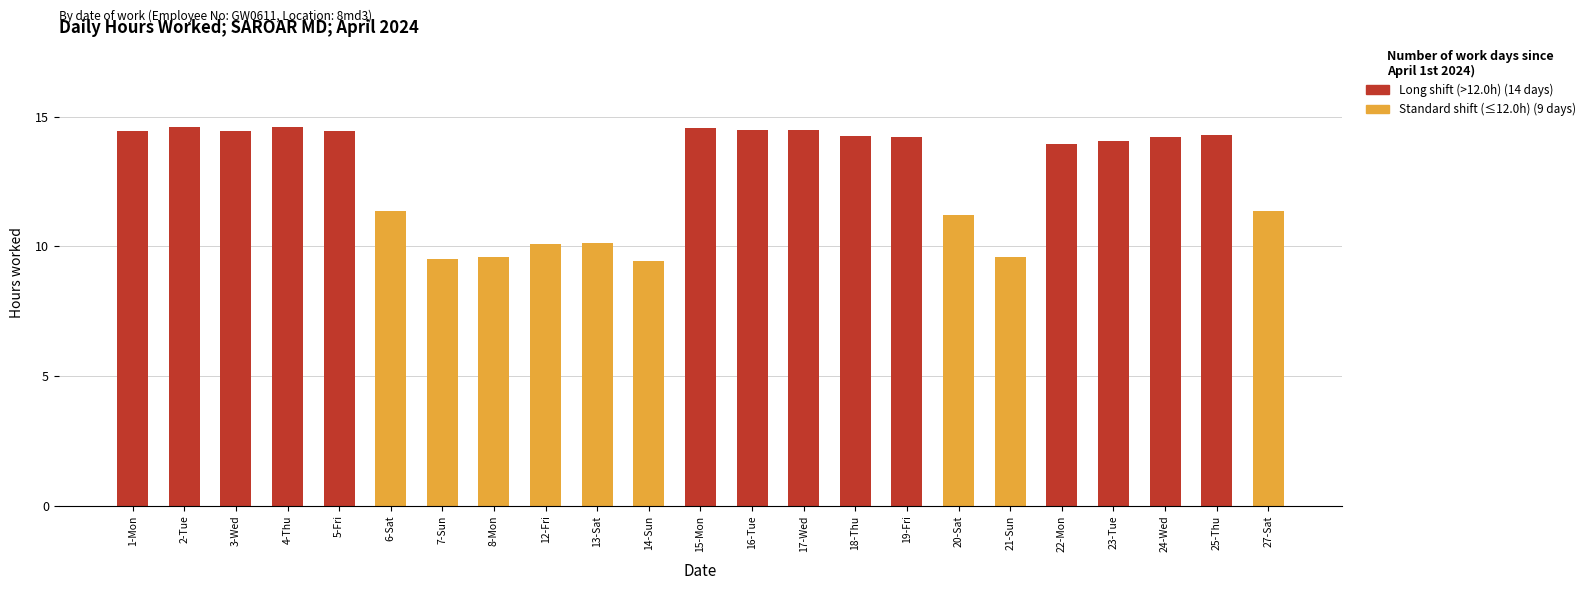

What is the label of the 16th bar from the left?

19-Fri